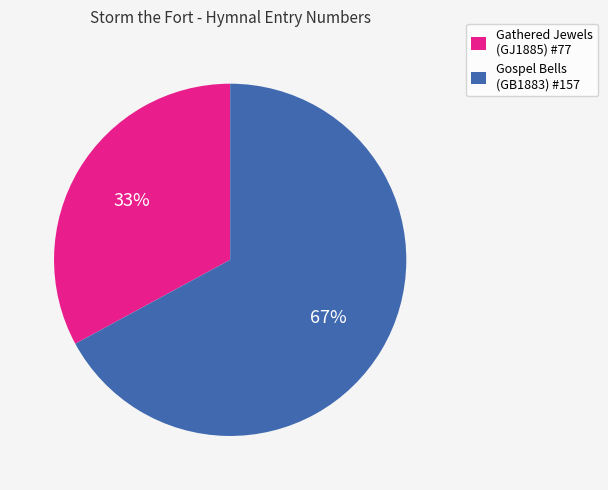

To the nearest percent, what portion does Gathered Jewels (GJ1885) #77 represent?

33%